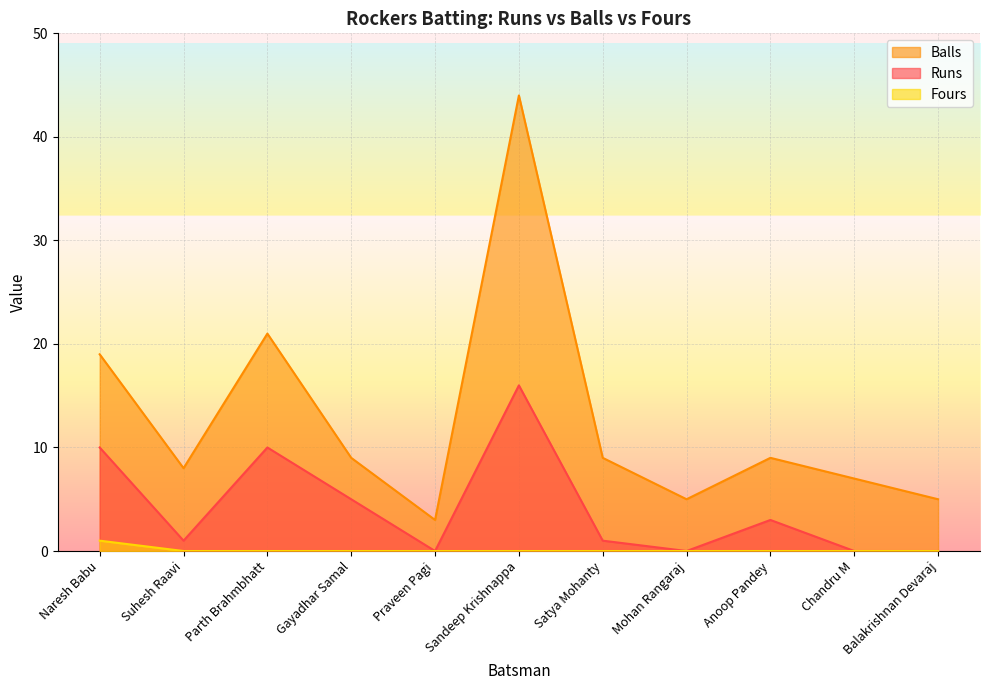

In Runs, how many points are higher than both neighbors (excluding endpoints)?

3